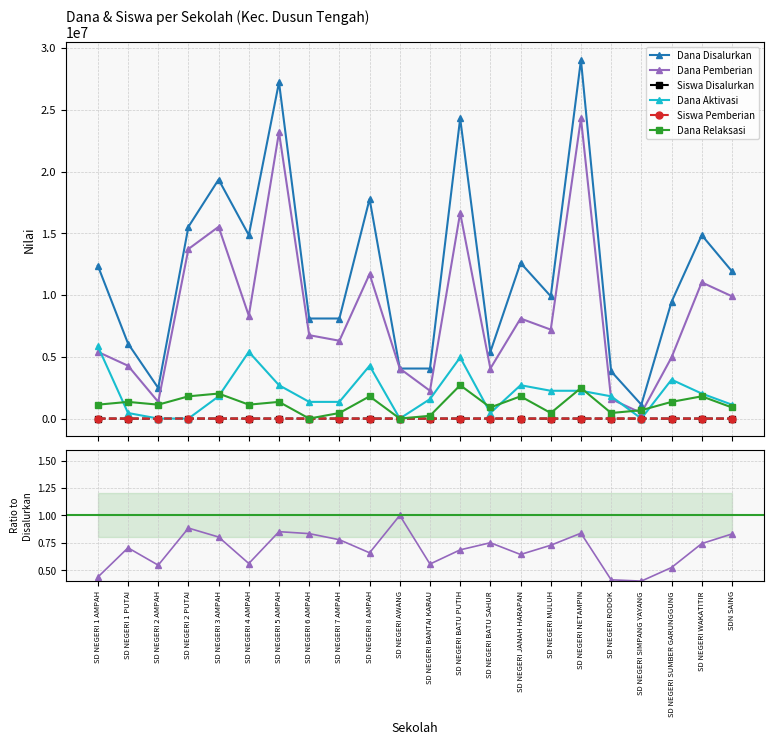

Does the chart have visible grid lines?

Yes